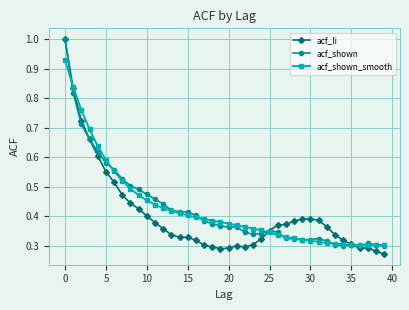

What is the greatest value displayed?

1.0